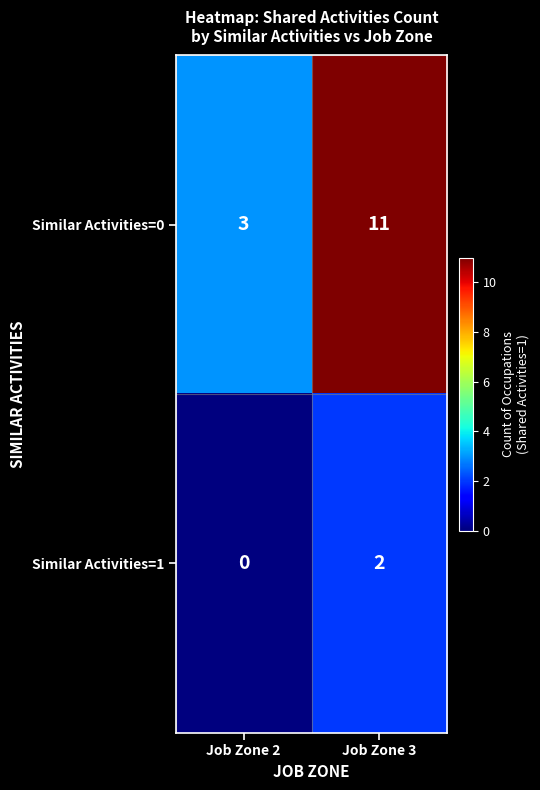

Reading left to right, transcribe all the data shown in this chart.

Similar Activities=0: Job Zone 2=3	Job Zone 3=11
Similar Activities=1: Job Zone 2=0	Job Zone 3=2